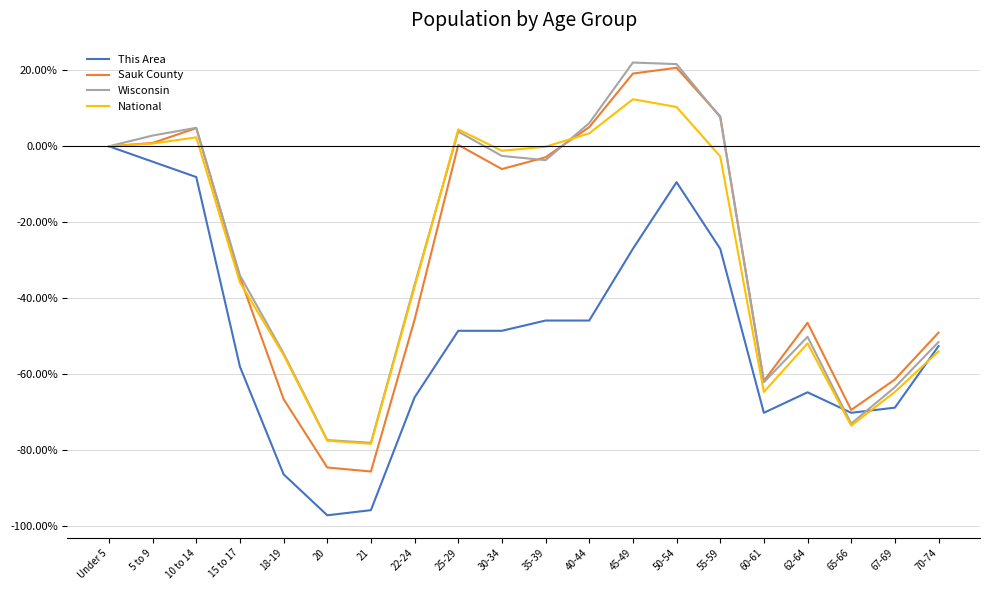

What is the difference between the This Area values at 20 and 25-29?

48.6